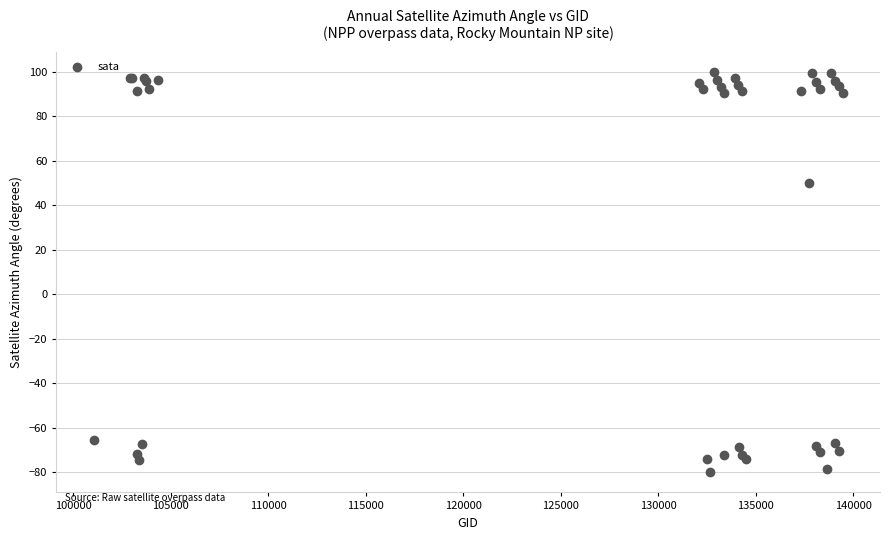

What Y value in the scatter plot is closest to 9?

49.8